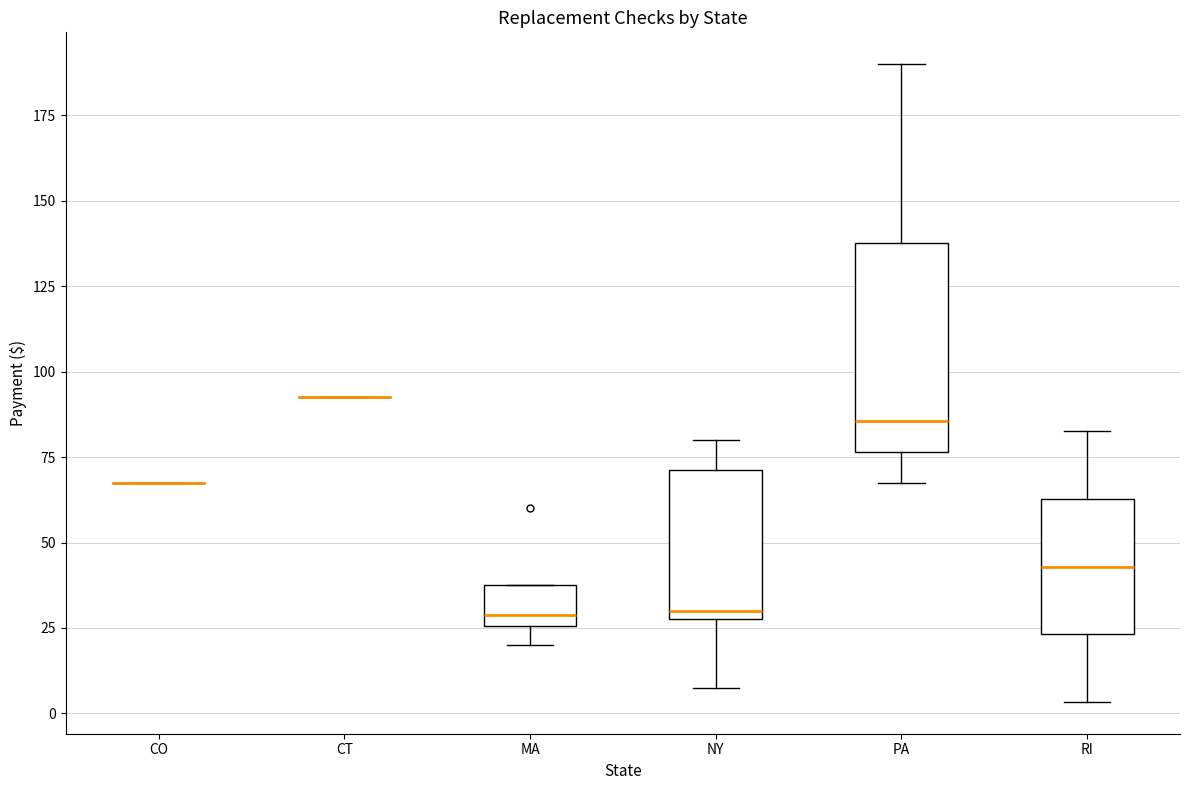

Reading left to right, transcribe this box plot: for each box, give where its median line is, the range the box spans, and where its two whiskers end, as read against the y-axis. The values are not printed on the chart, so give them approximately, as read against the axis.

CO: box collapsed to a line at 70, whiskers 70 to 70
CT: box collapsed to a line at 95, whiskers 95 to 95
MA: median 30, box 25 to 40, whiskers 20 to 40
NY: median 30 (just above the box's lower edge), box 30 to 70, whiskers 10 to 80
PA: median 85, box 75 to 140, whiskers 70 to 190
RI: median 45, box 25 to 65, whiskers 5 to 85